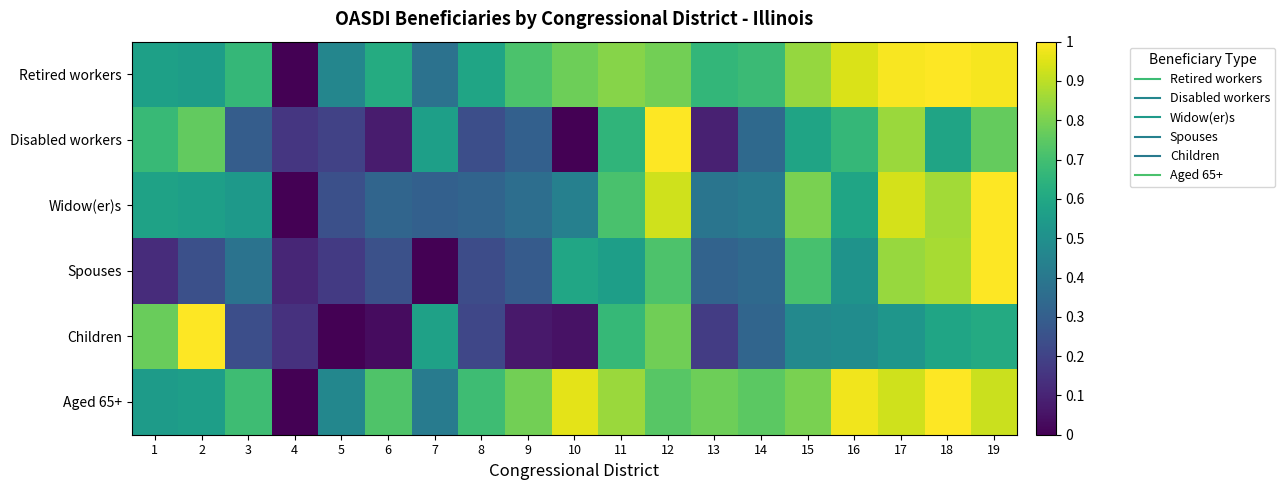

At which category is the sum across all series the highest?

19